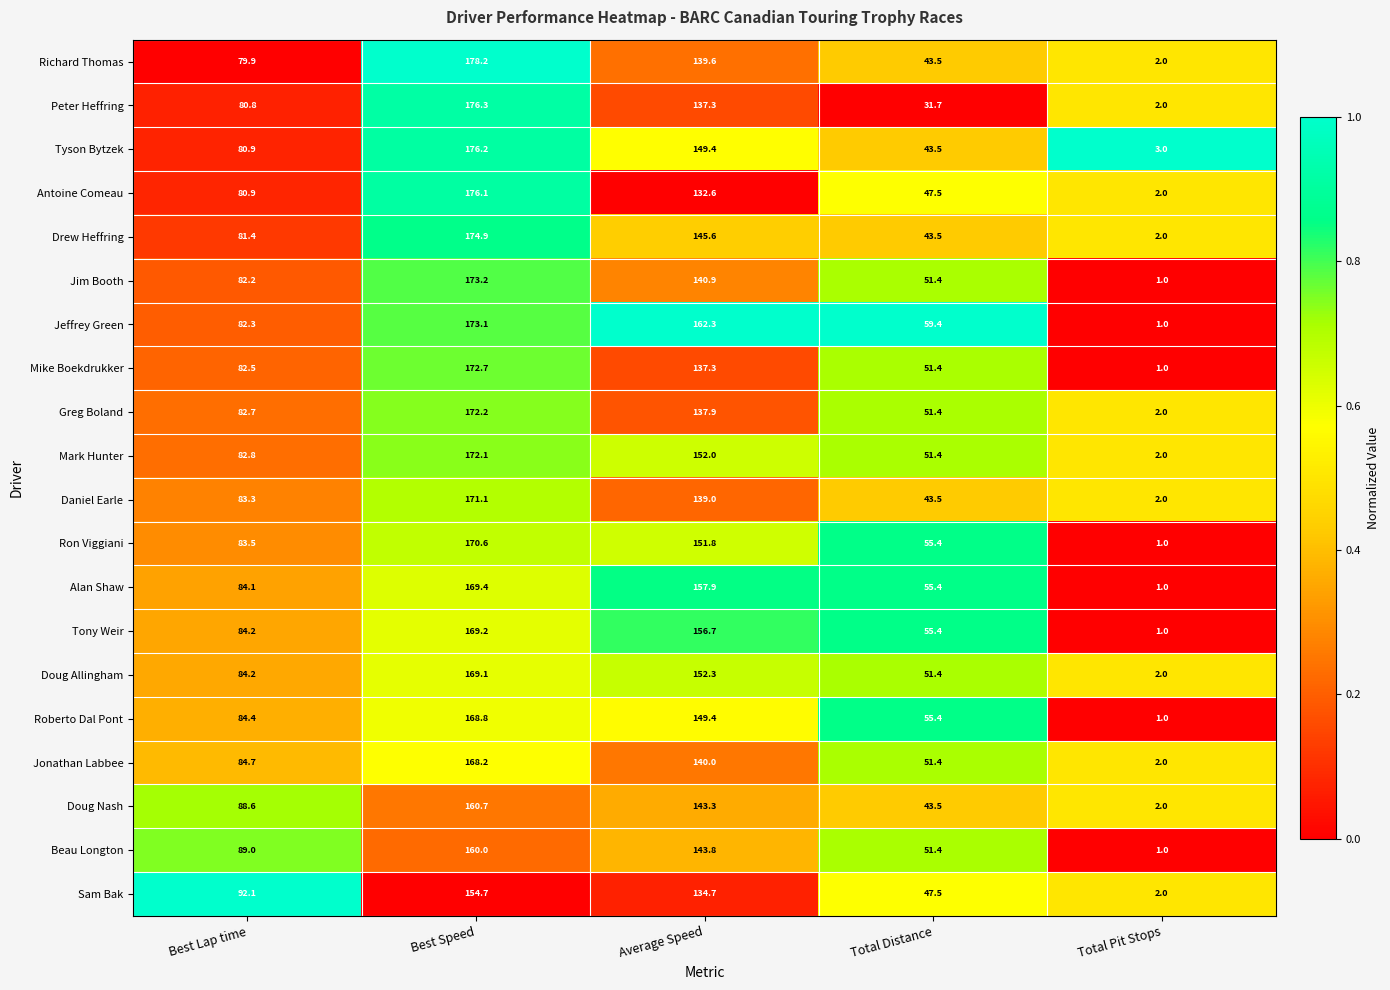

Which series has the largest total across all categories?

Jeffrey Green